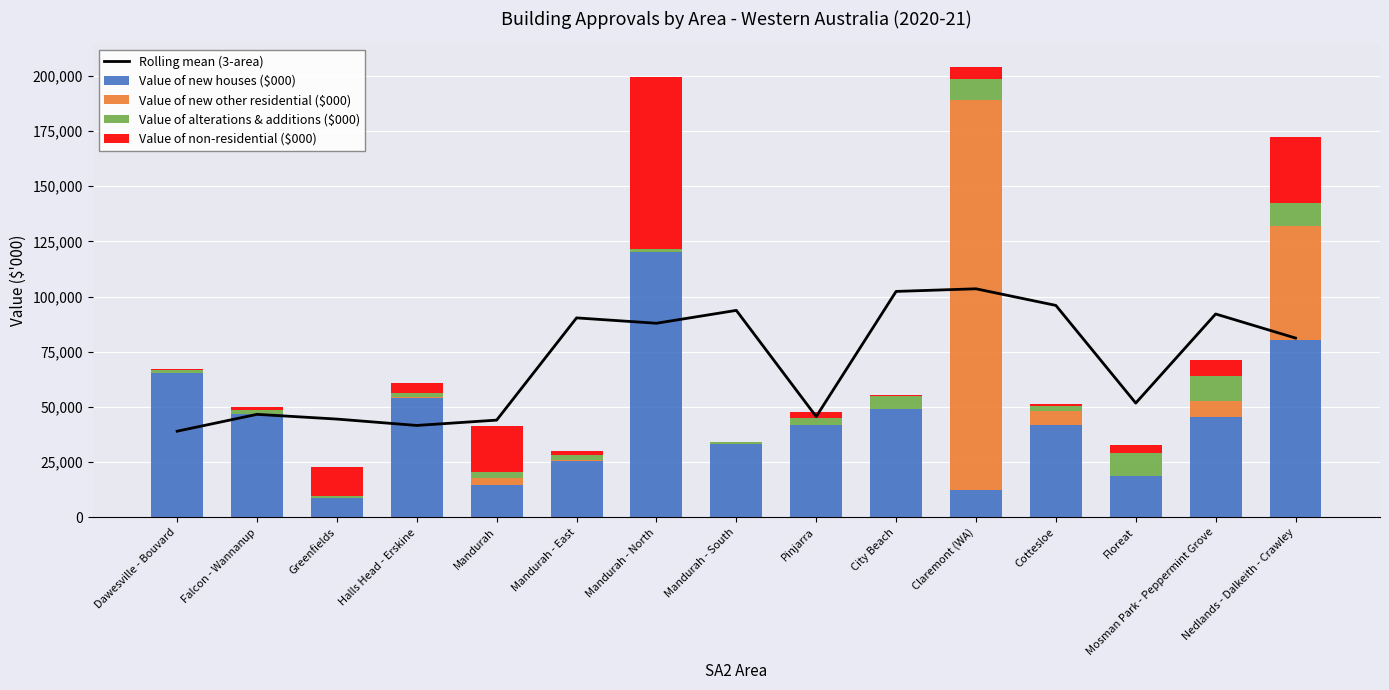

The Value of non-residential ($000) series shows 78025.0 at Mandurah - North. True or false?

True